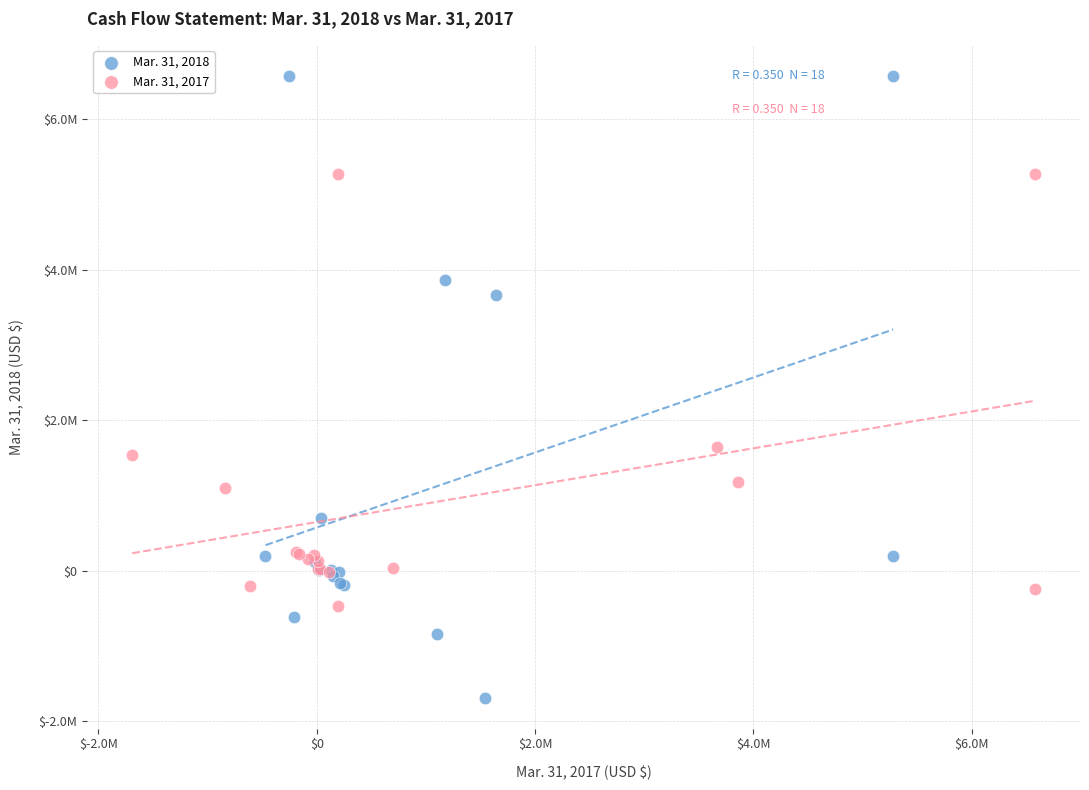

Which series reaches the minimum Y coordinate?

Mar. 31, 2018